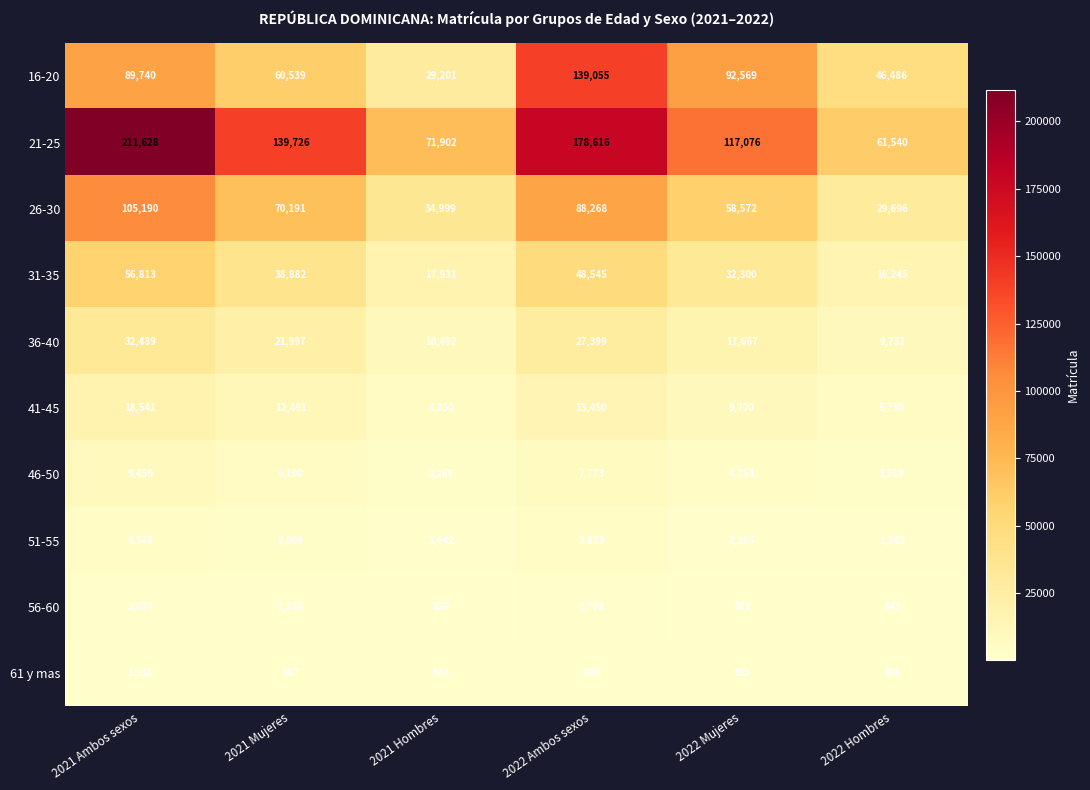

What is the sum of the 41-45 values at 2021 Mujeres and 2022 Ambos sexos?

27941